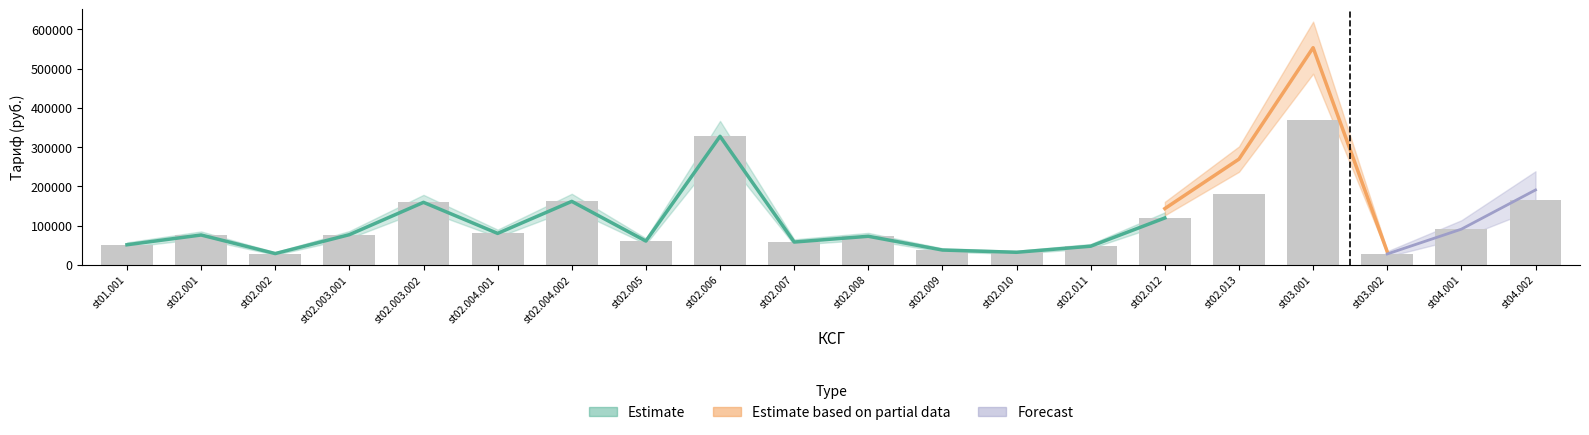

What is the label of the 11th bar from the right?

st02.007